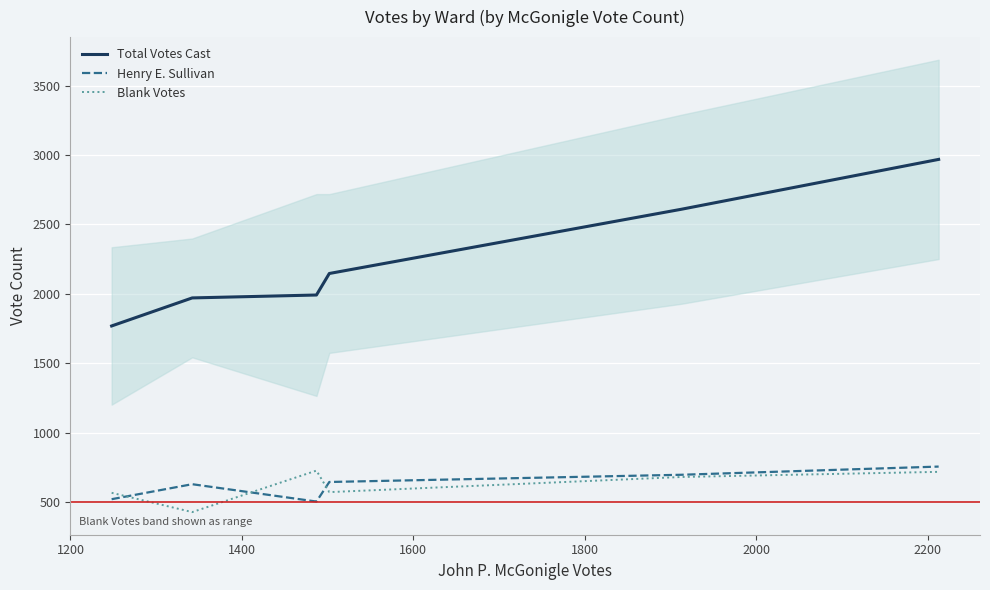

True or false: Henry E. Sullivan and Total Votes Cast intersect in this chart.

False